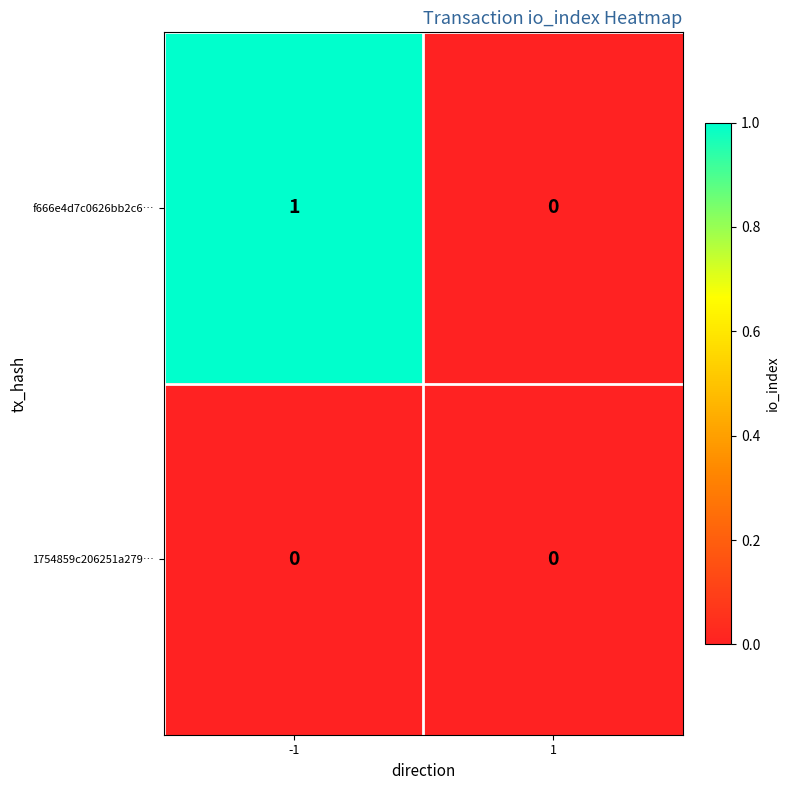

Which series has the largest total across all categories?

f666e4d7c0626bb2c6…